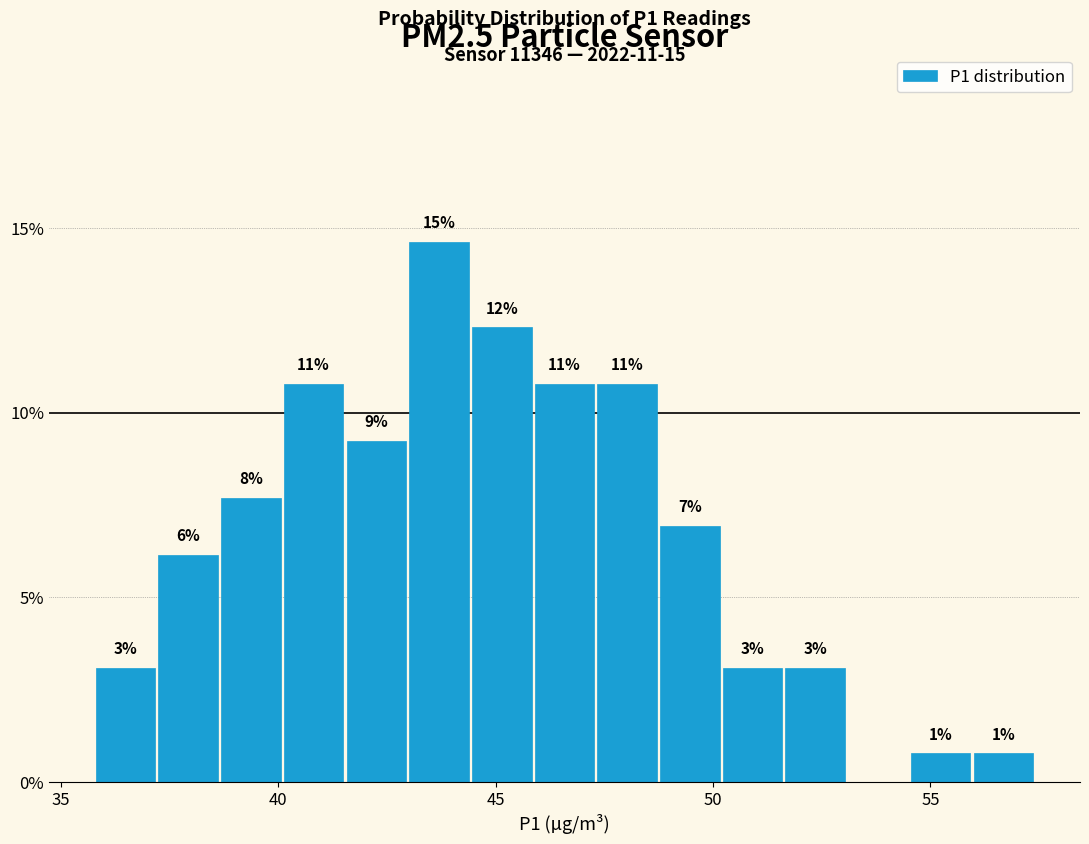

Read against the x-axis, roughly where is the centre of the tallest bar?

43.5